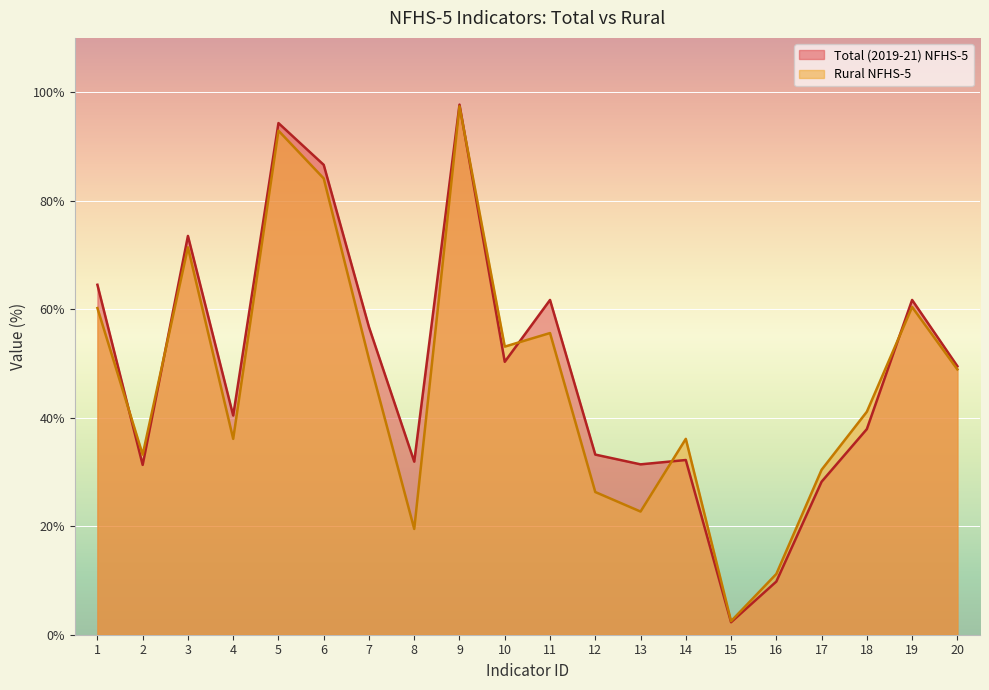

What is the lowest value of the Total (2019-21) NFHS-5 series?

2.3